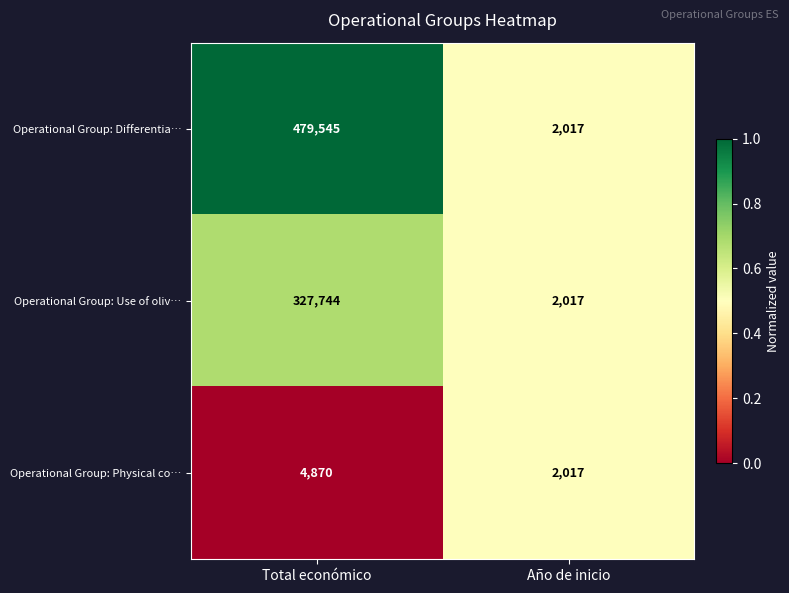

What is the total value across all series at Año de inicio?

6051